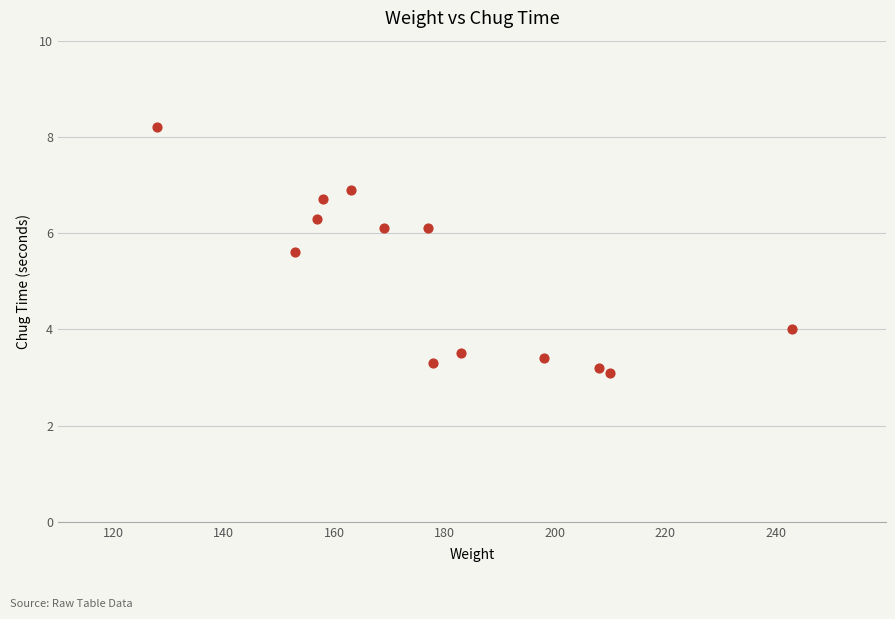

What Y value in the scatter plot is closest to 5?

5.6